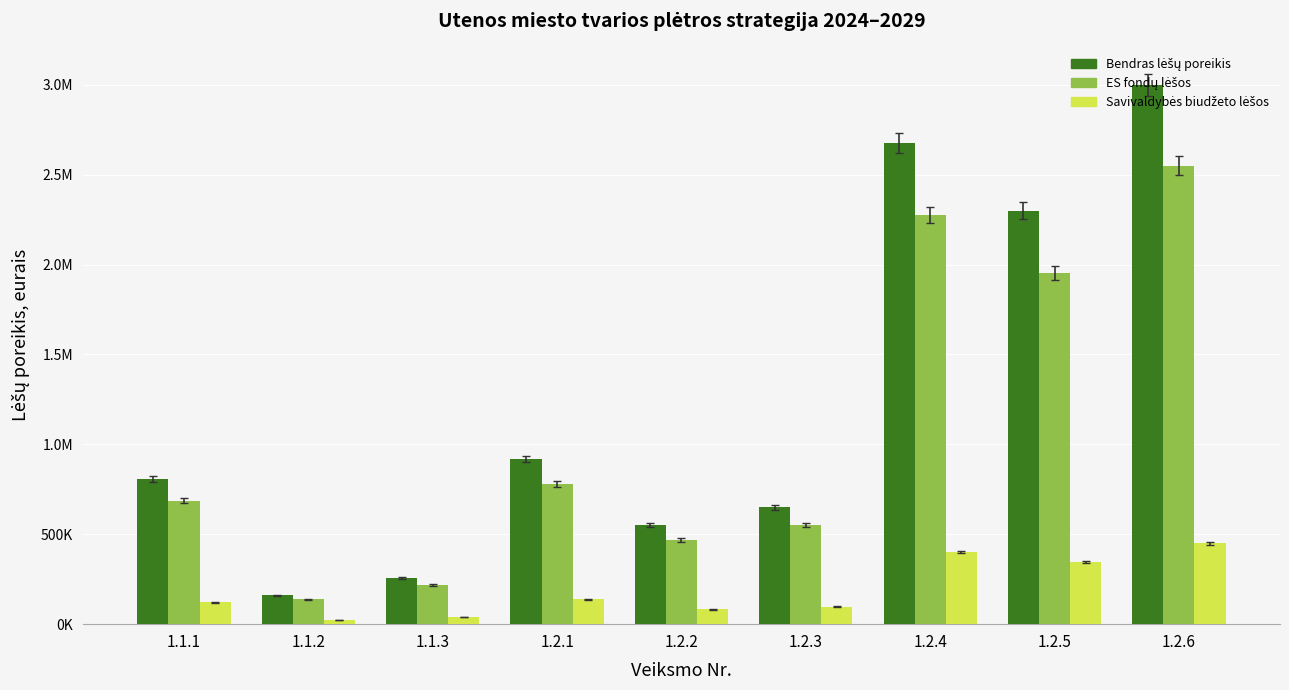

Does the chart contain stacked bars?

No